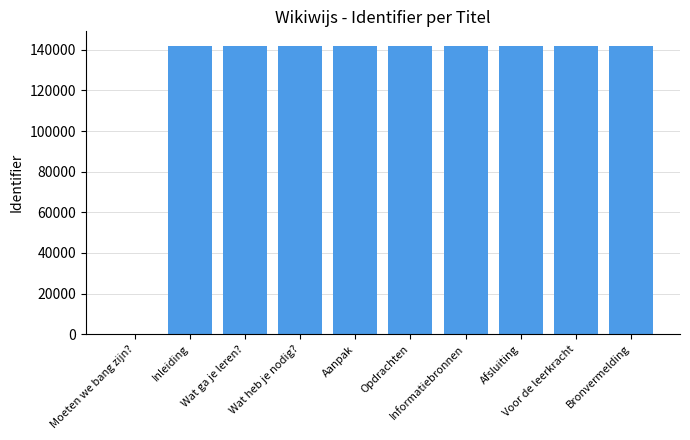

What is the greatest value displayed?

142008